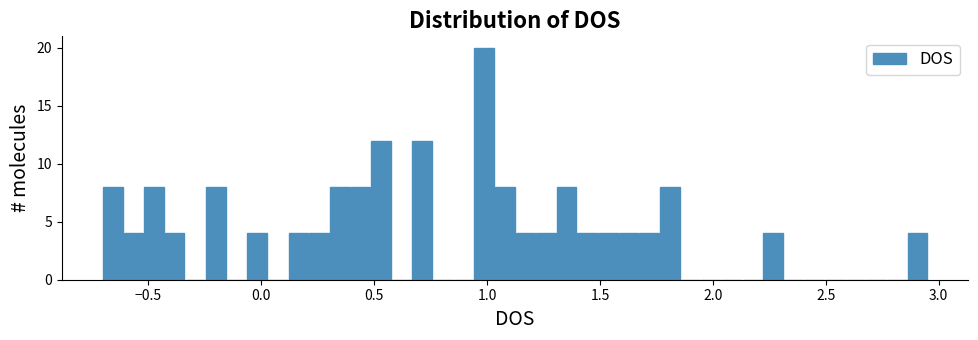

Read against the x-axis, roughly where is the centre of the tallest bar?

1.00